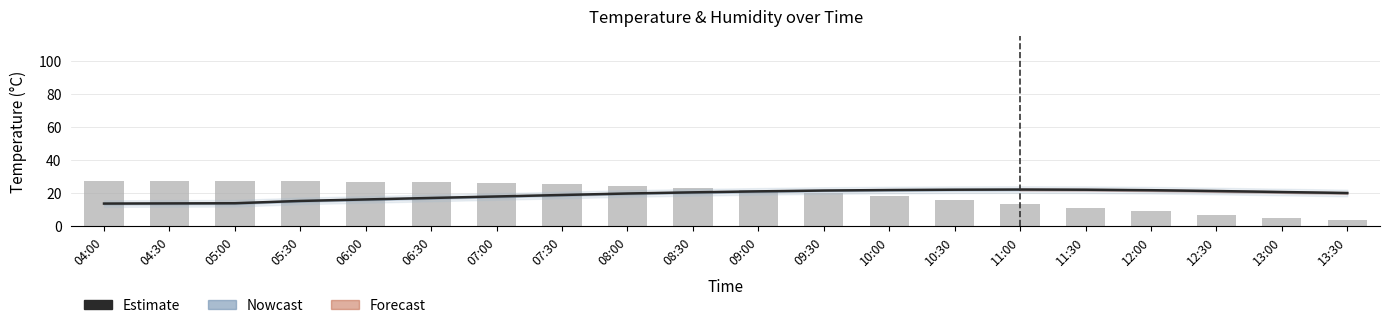

What is the label of the 13th bar from the right?

07:30